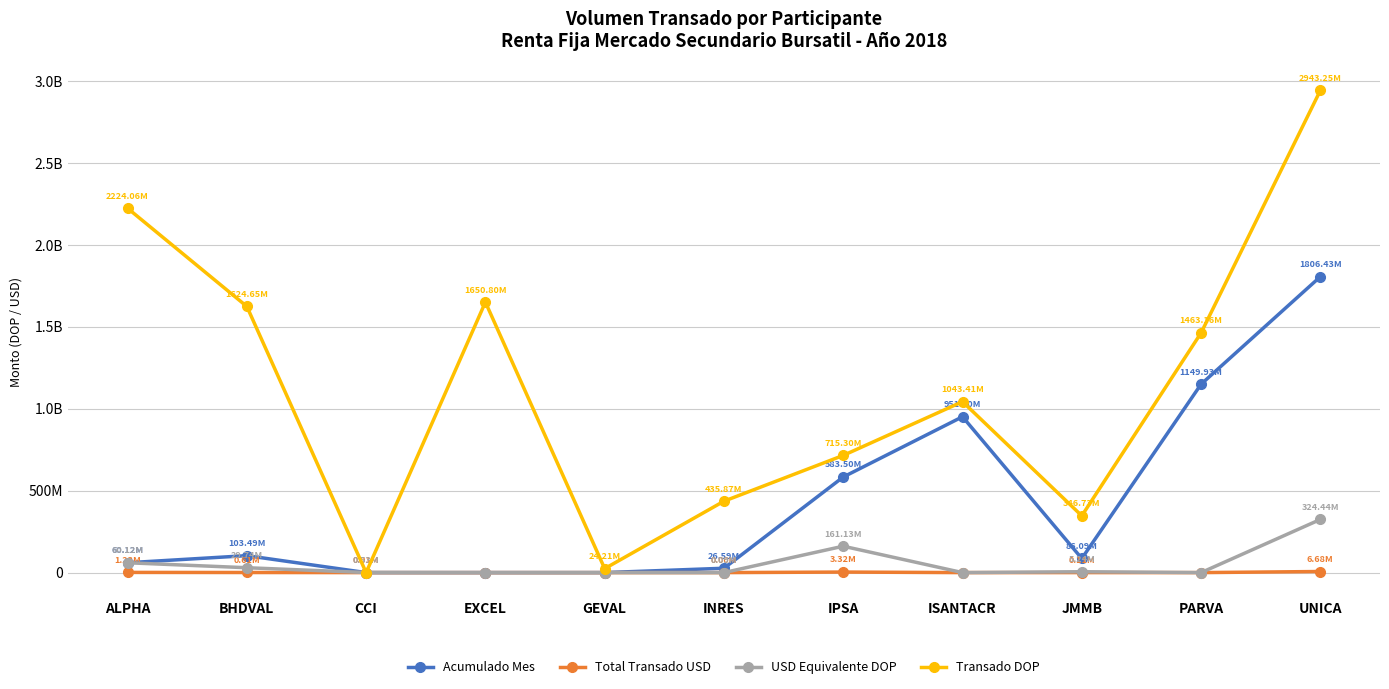

What are all the series names shown in the legend?

Acumulado Mes, Total Transado USD, USD Equivalente DOP, Transado DOP